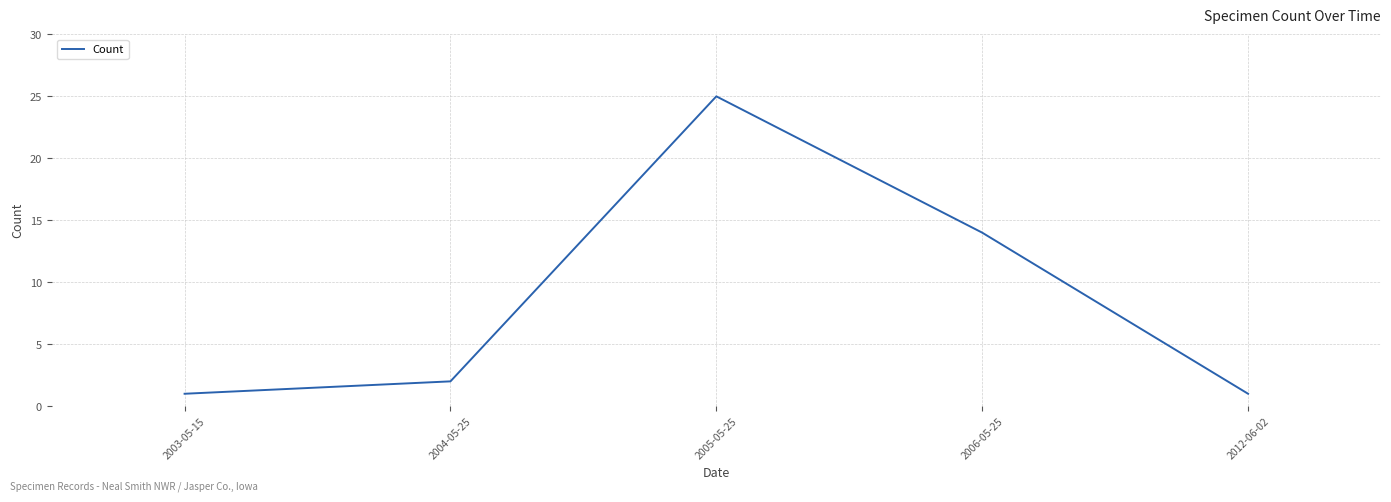

The chart shows a value of 25 at 2005-05-25. True or false?

True